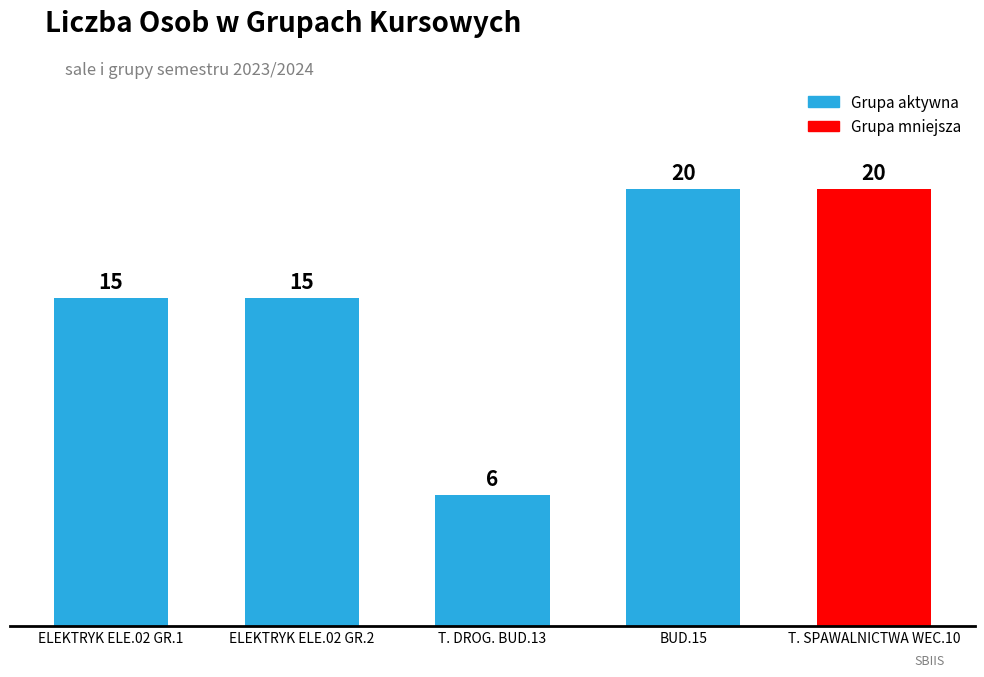

What is the sum of the values at T. DROG. BUD.13 and BUD.15?

26